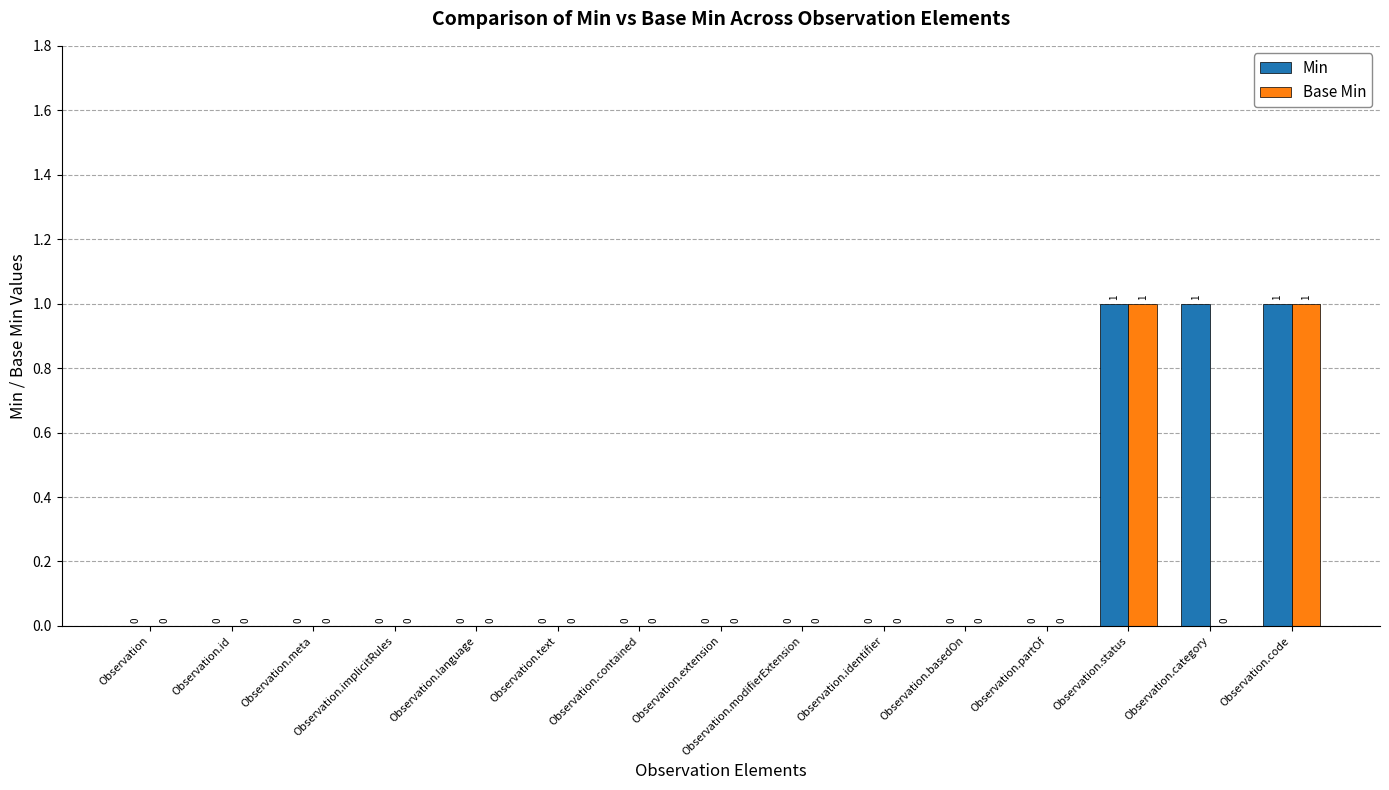

The Base Min series shows 0 at Observation.identifier. True or false?

True